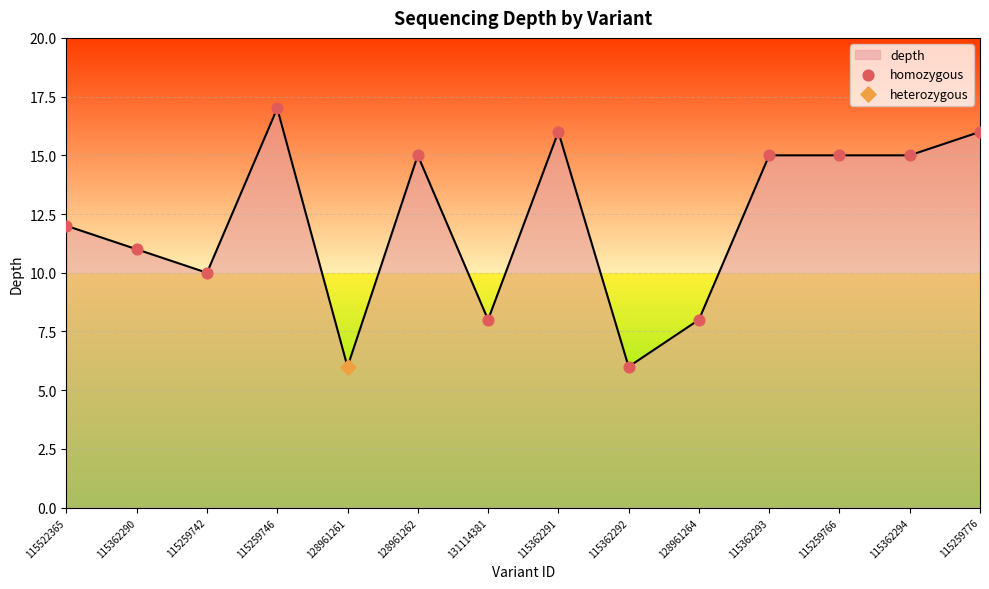

Between 115522365 and 128961262, which is larger?

128961262